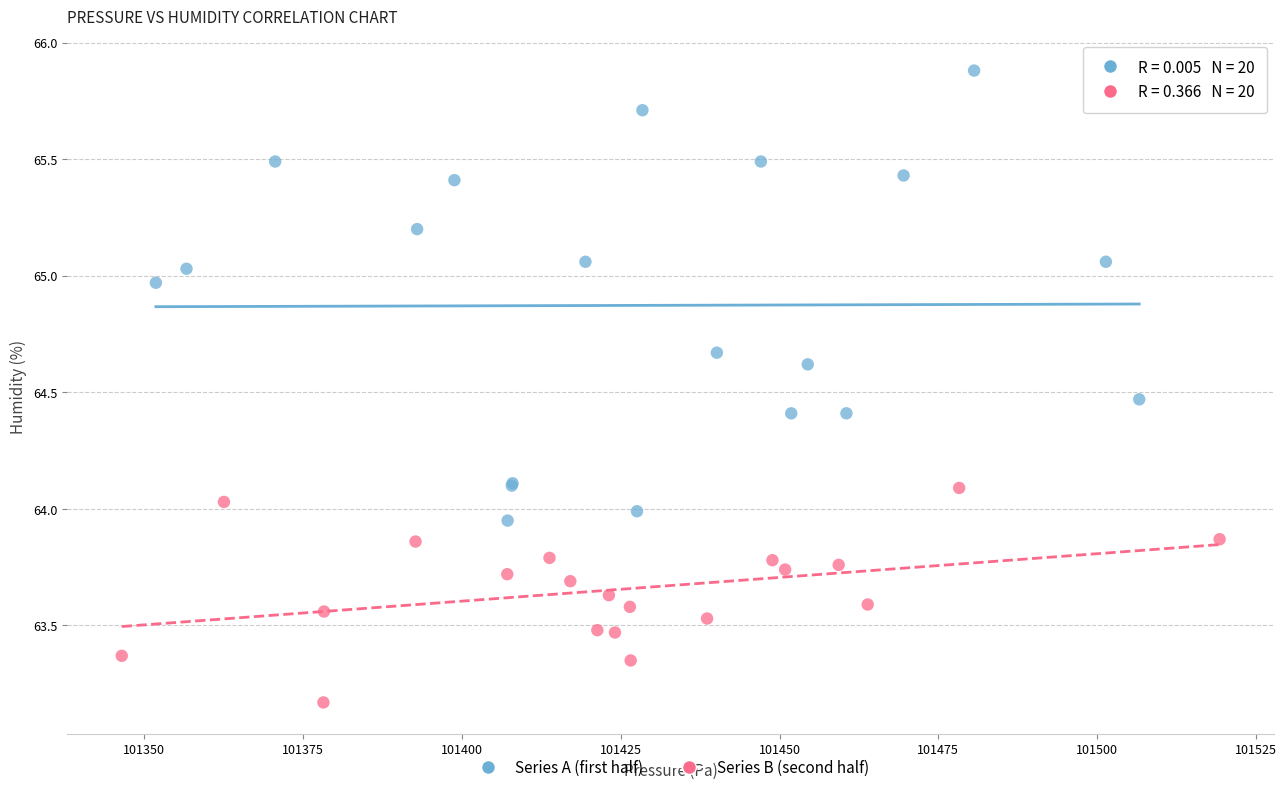

Which series has the widest spread of Y values?

Series A (first half)